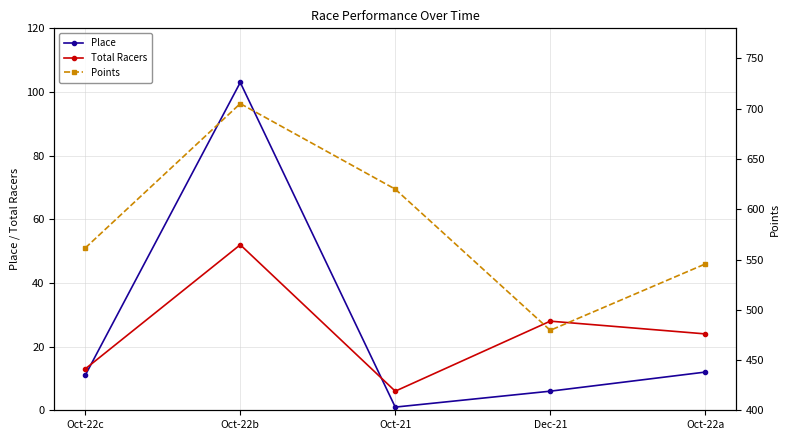

Between Oct-22c and Oct-21, which is larger?

Oct-22c